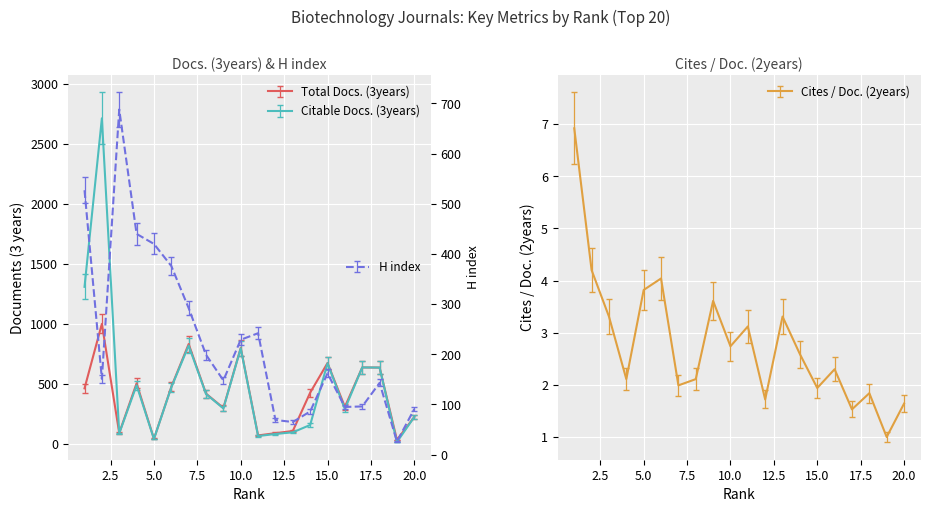

Between 15 and 18, which is larger?

15